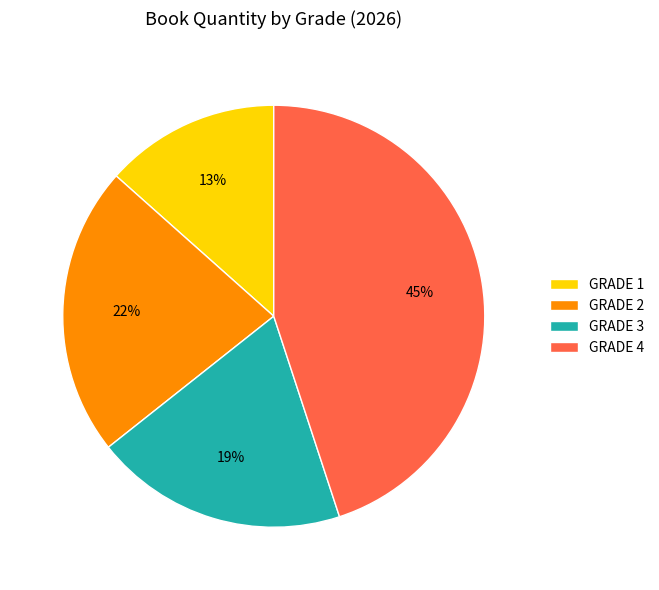

Which slice is the largest?

GRADE 4